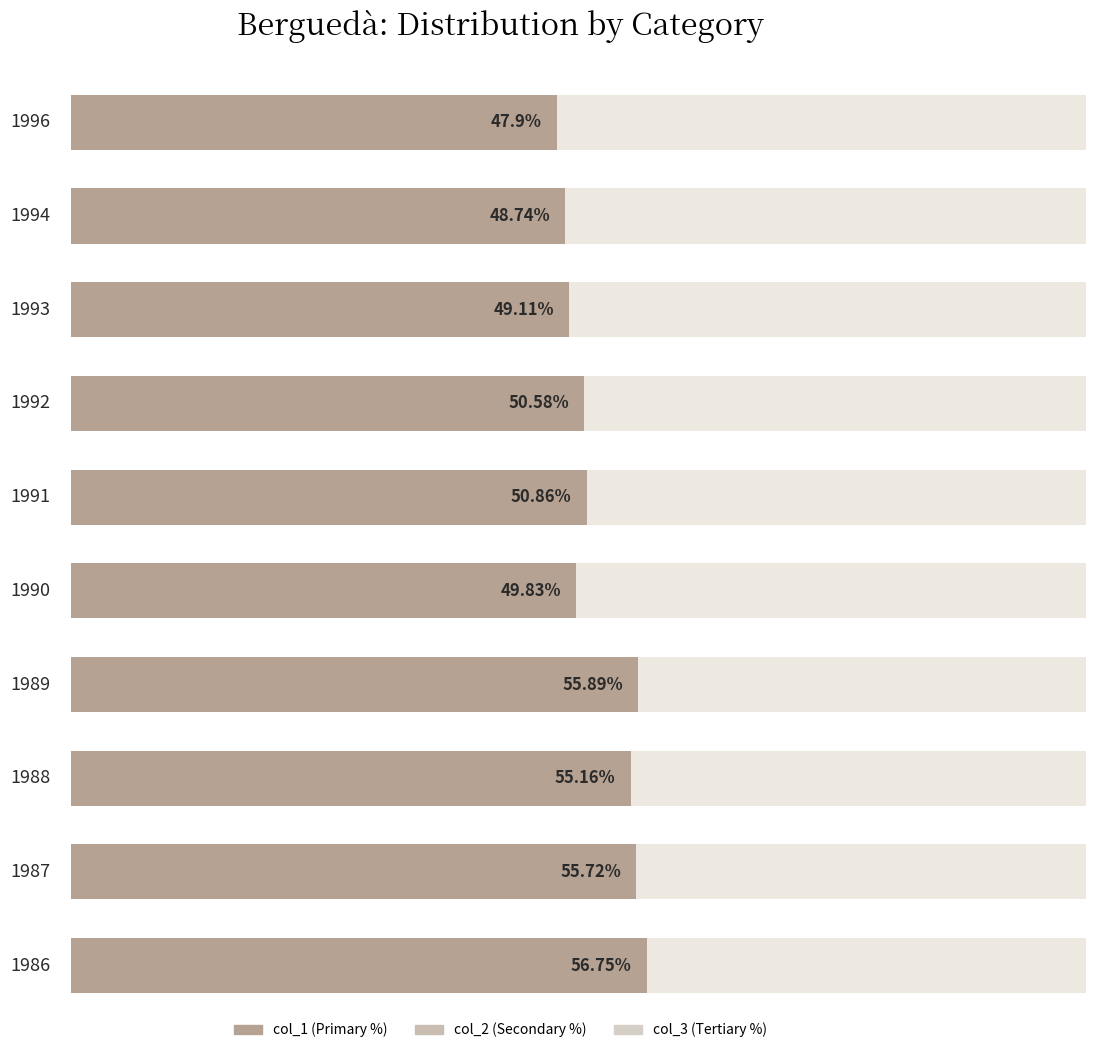

At how many categories does at least one series exceed 26?

10